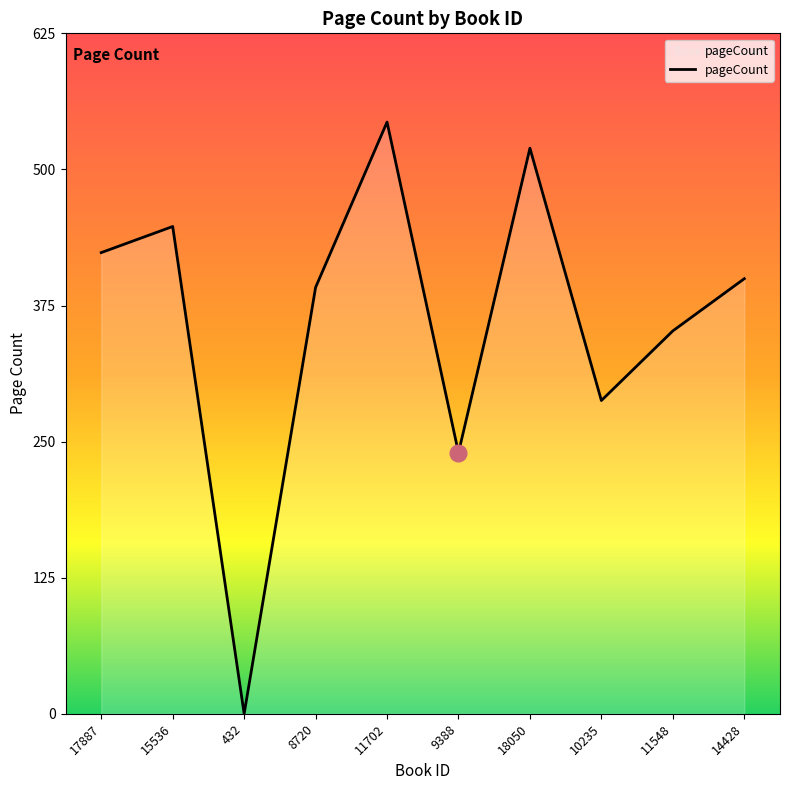

Read the value at 10235, to the nearest 100.

300